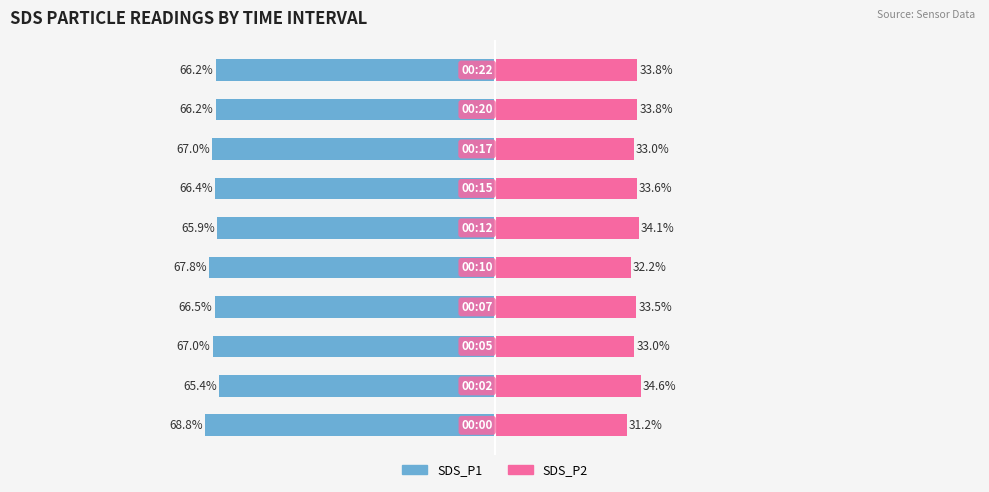

Rank the categories by SDS_P1 value from highest to lowest.

1, 5, 9, 8, 6, 3, 2, 7, 4, 0